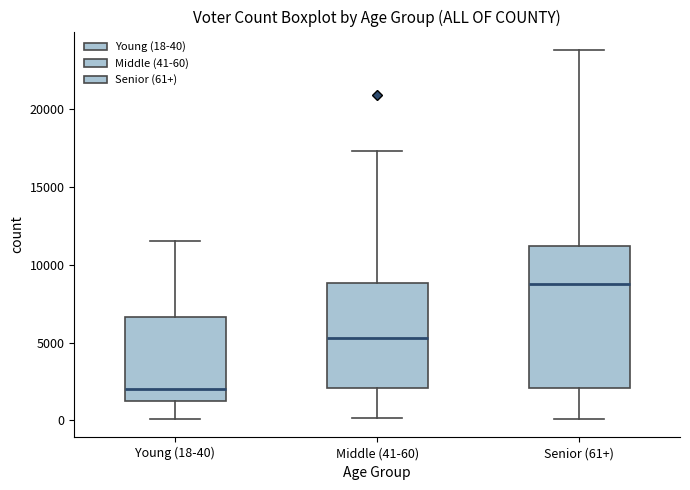

Comparing the boxes themselves (not the whiskers), which one is the tallest?

Senior (61+)